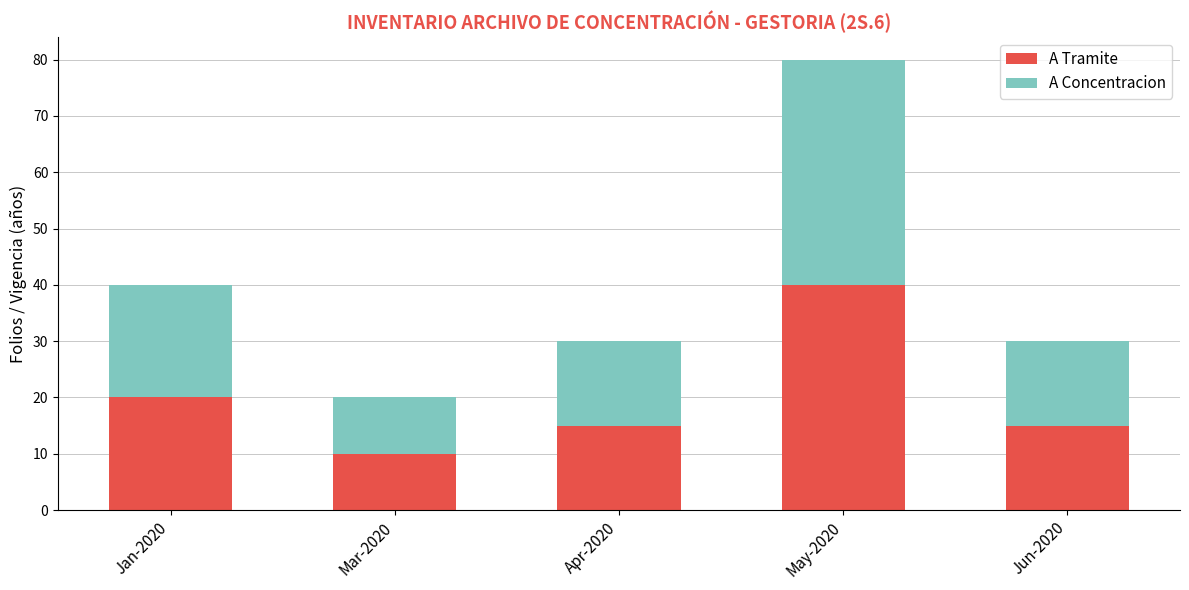

Does the chart contain any negative values?

No